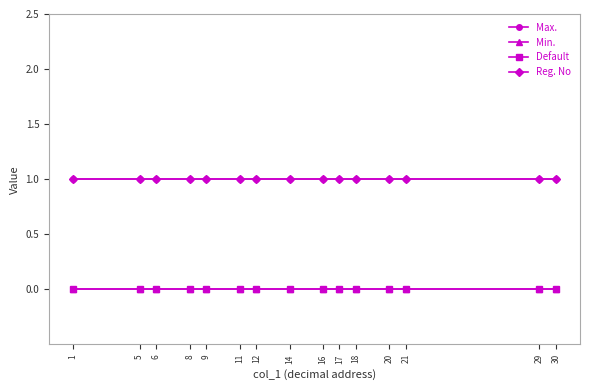

Which series has the largest range (max minus min)?

Max.